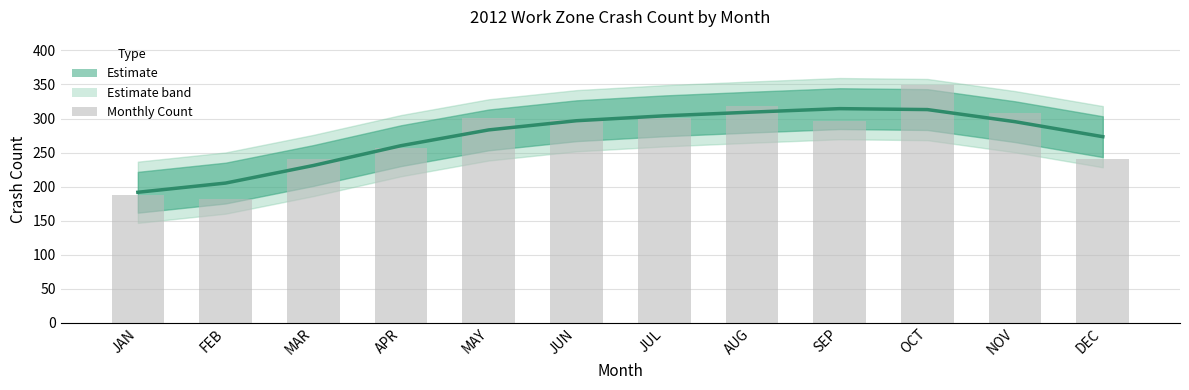

Count the number of categories in the chart.

12